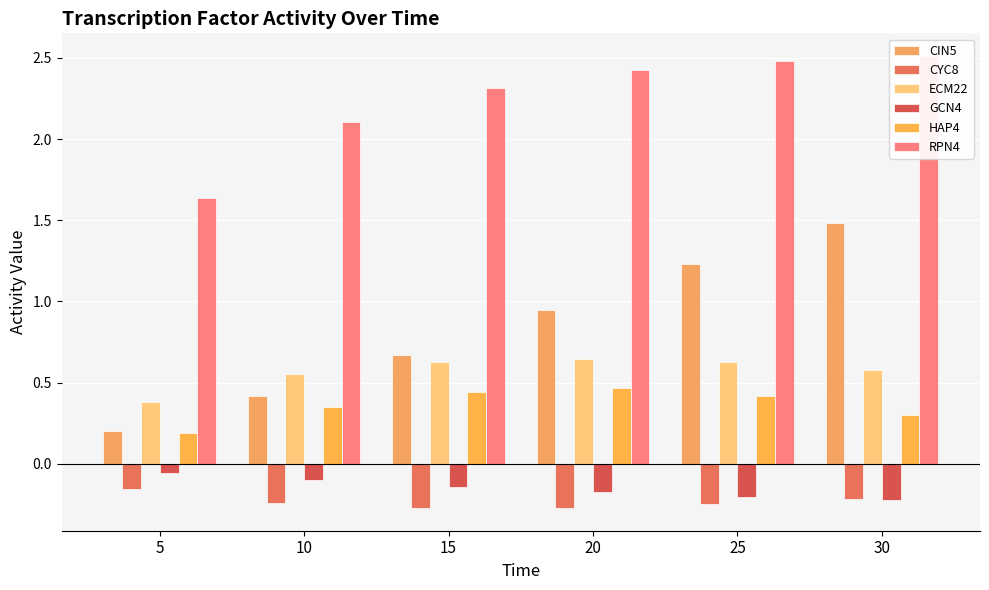

The value of ECM22 at 5 is 0.4. True or false?

True